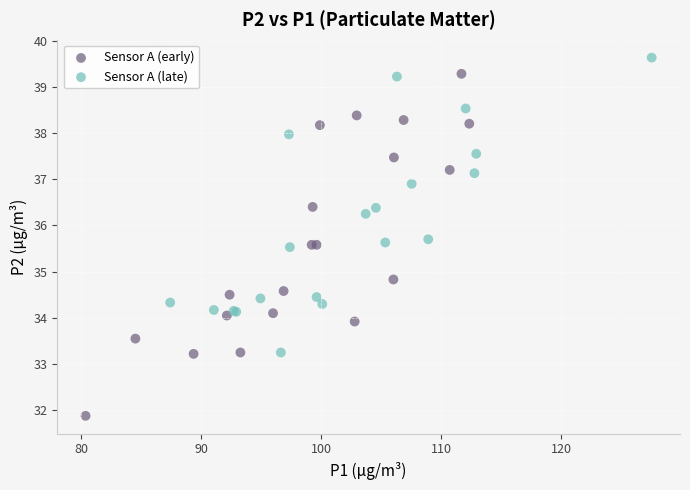

Which series contains the highest Y value?

Sensor A (late)